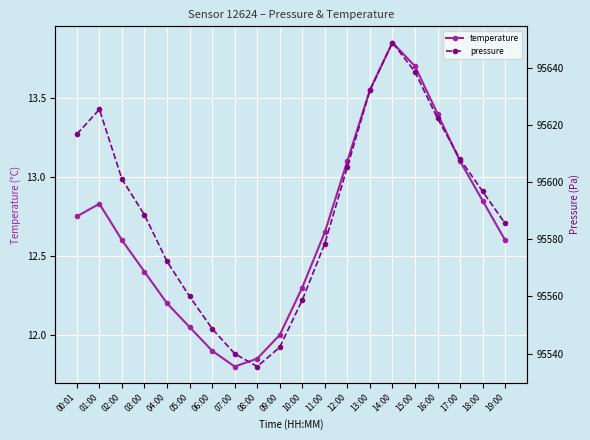

What is the label of the 9th point from the right?

11:00